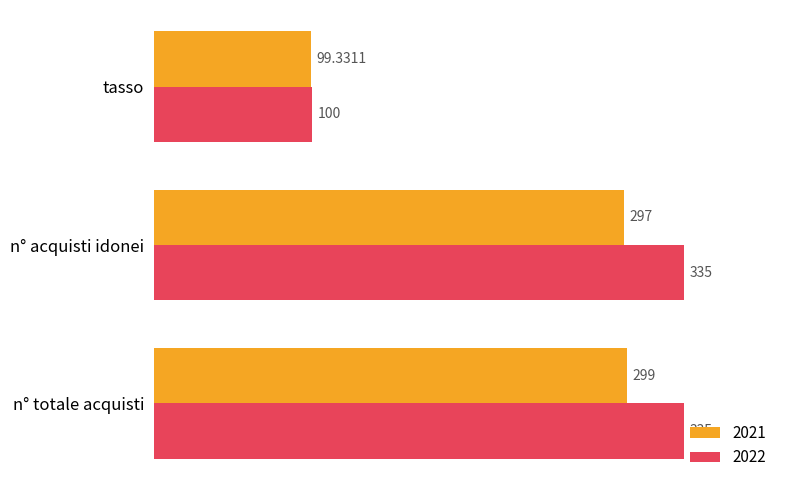

What is the difference between the highest and lowest values at n° acquisti idonei?

38.0